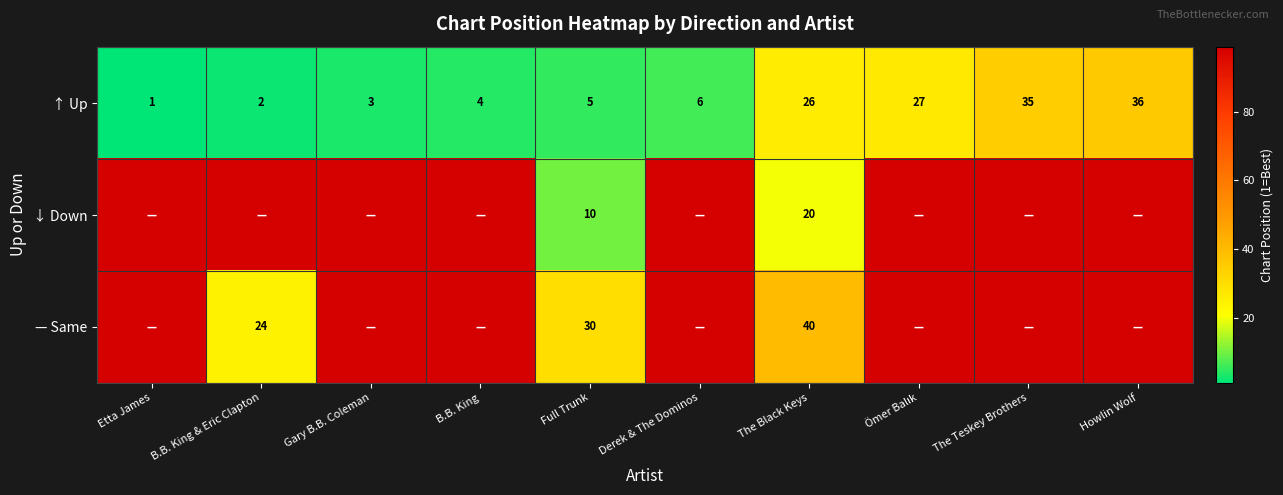

Which has a higher value, Ömer Balık or The Black Keys?

Ömer Balık